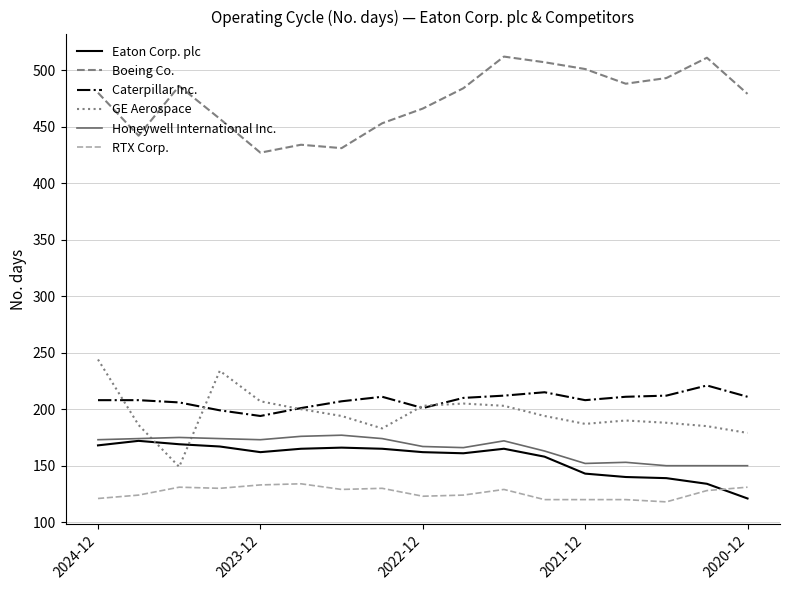

Which series has the largest total across all categories?

Boeing Co.